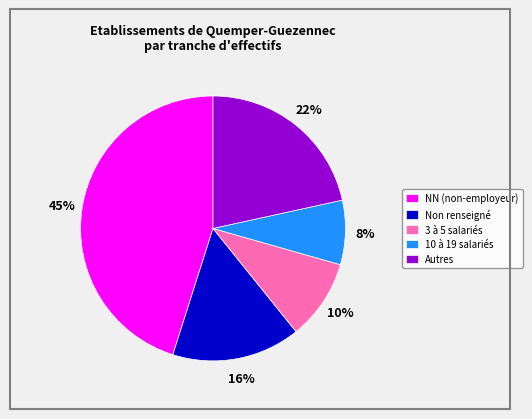

How many slices are in this pie chart?

5